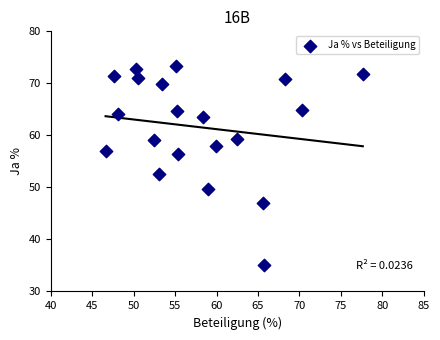

What Y value in the scatter plot is closest to 54?

52.6